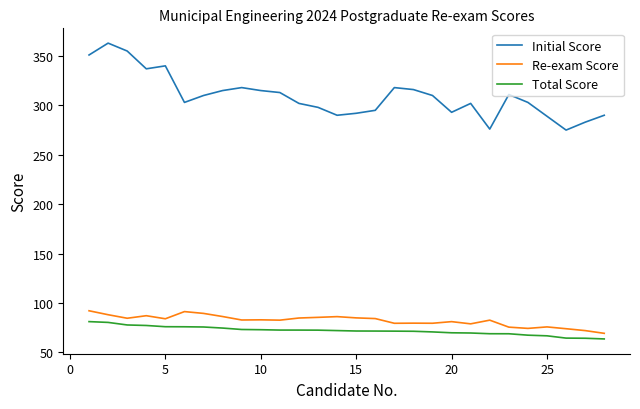

What is the minimum value shown in the chart?

63.7